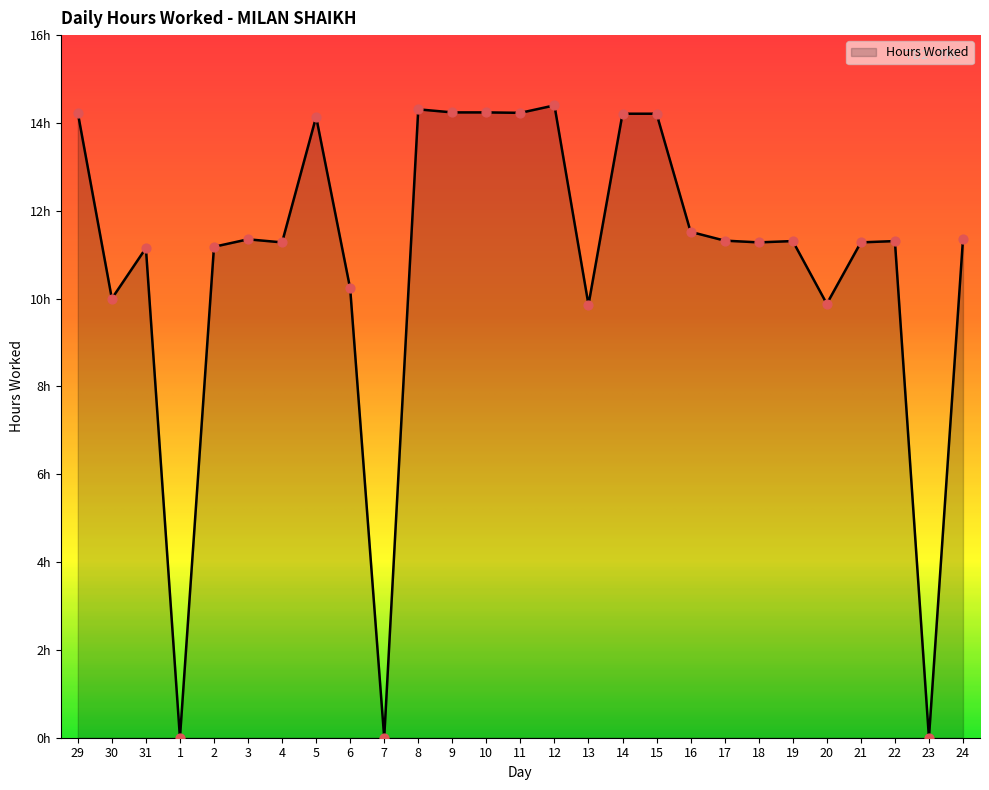

Which has a higher value, 12 or 7?

12